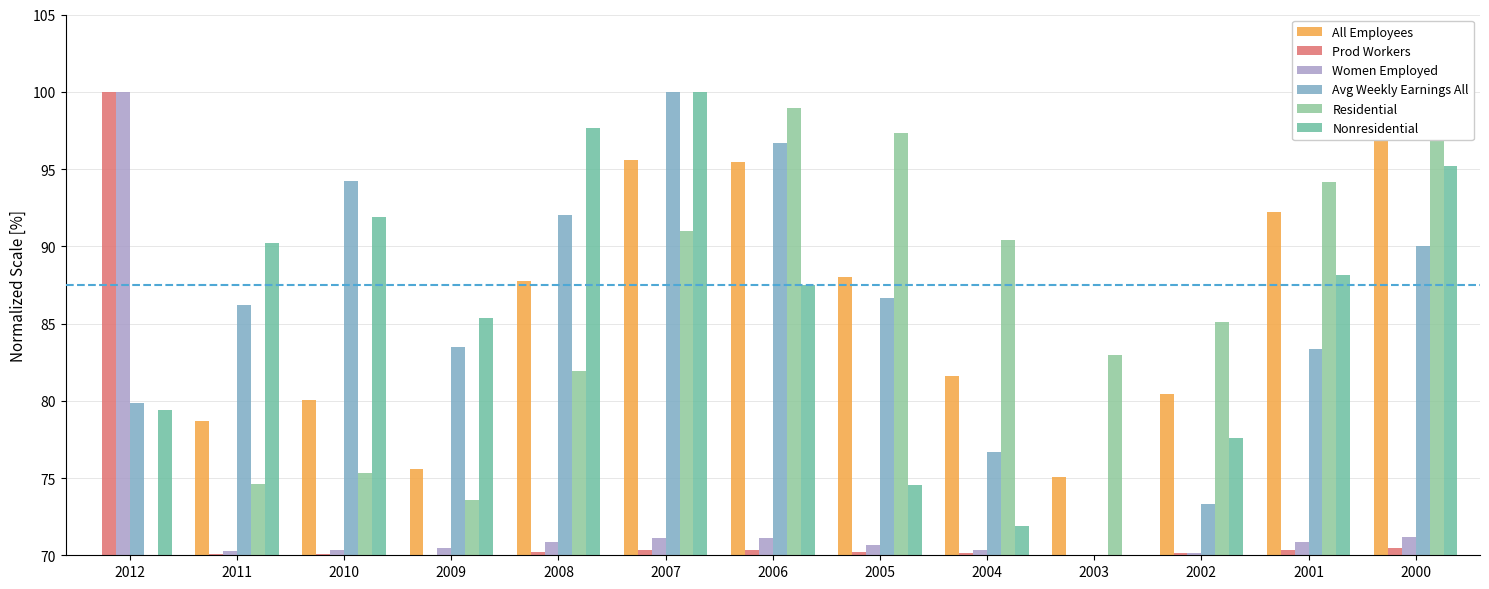

Reading left to right, extract all data points from this chart.

All Employees: 70.0	78.7	80.0	75.6	87.7	95.6	95.5	88.0	81.6	75.1	80.4	92.2	100.0
Prod Workers: 100.0	70.1	70.1	70.0	70.2	70.4	70.4	70.2	70.1	70.0	70.1	70.3	70.4
Women Employed: 100.0	70.3	70.4	70.4	70.9	71.1	71.1	70.7	70.3	70.0	70.2	70.9	71.2
Avg Weekly Earnings All: 79.8	86.2	94.2	83.5	92.0	100.0	96.7	86.7	76.7	70.0	73.3	83.3	90.0
Residential: 70.0	74.6	75.3	73.6	81.9	91.0	98.9	97.3	90.4	83.0	85.1	94.2	100.0
Nonresidential: 79.4	90.2	91.9	85.3	97.6	100.0	87.5	74.6	71.9	70.0	77.6	88.1	95.2